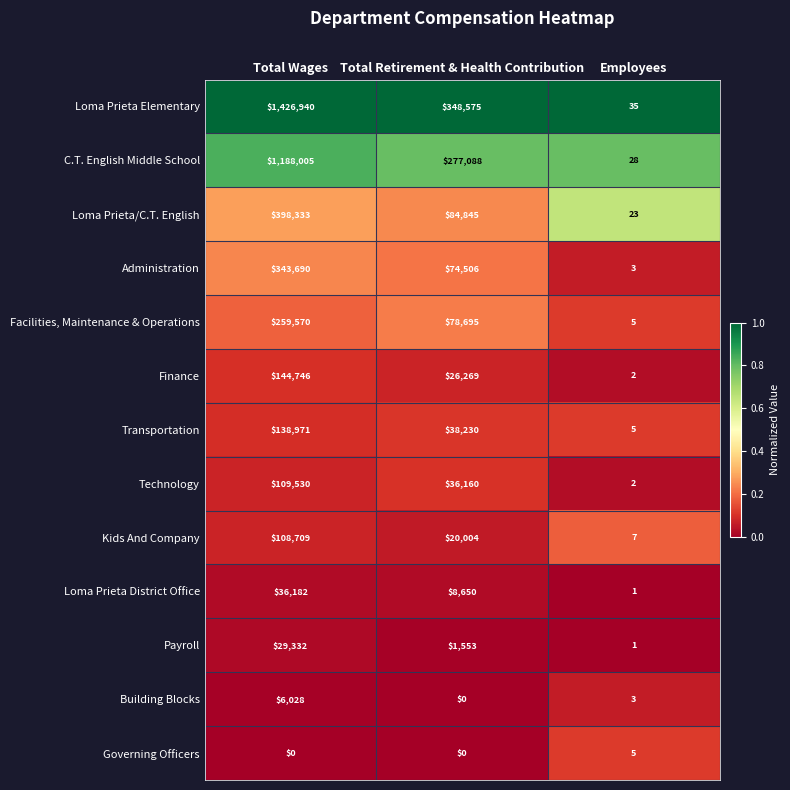

At which category is the sum across all series the highest?

Total Wages